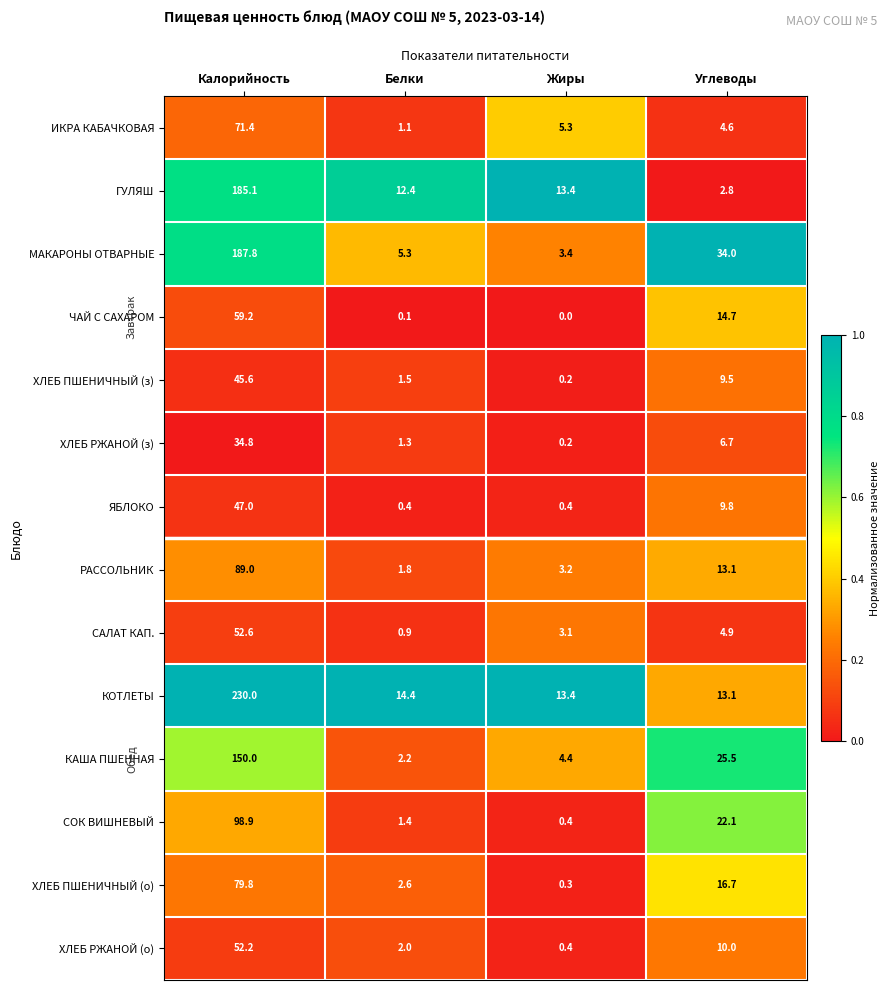

Is it true that ЧАЙ С САХАРОМ equals 8.8 at Углеводы?

False